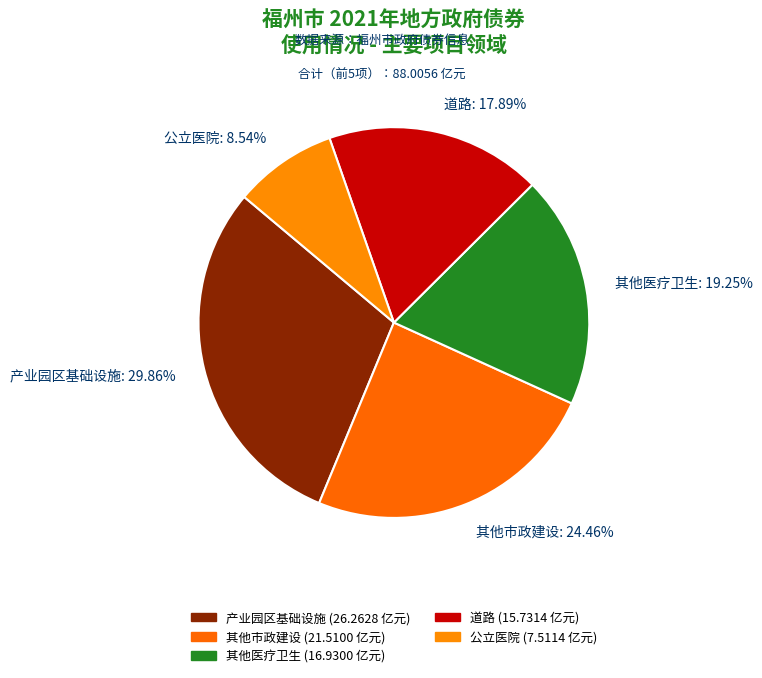

Is the sum of 公立医院 and 道路 greater than half?

No